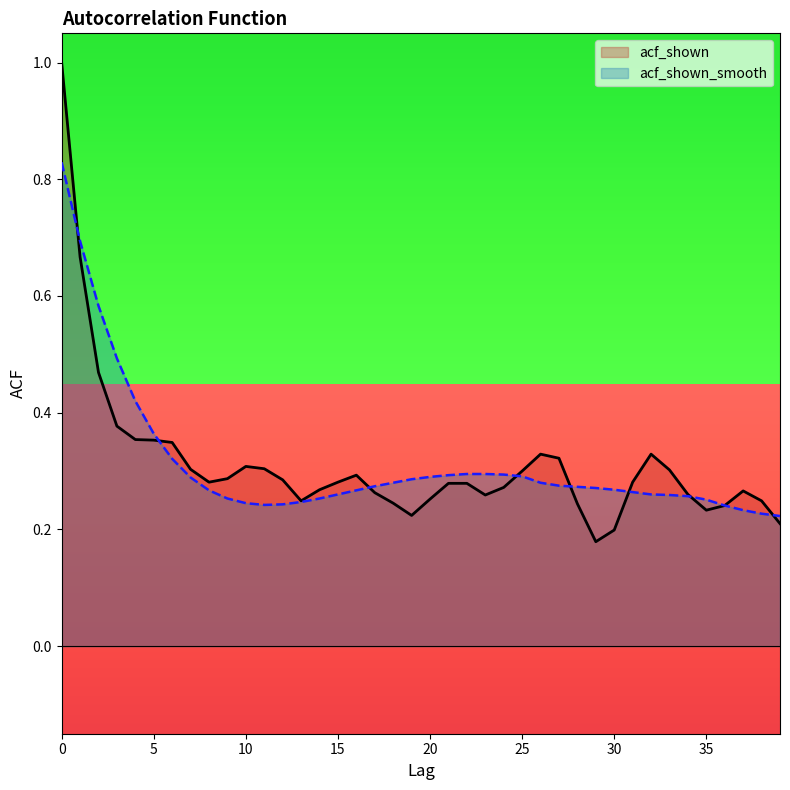

The value of acf_shown_smooth at 5 is 0.2. True or false?

False